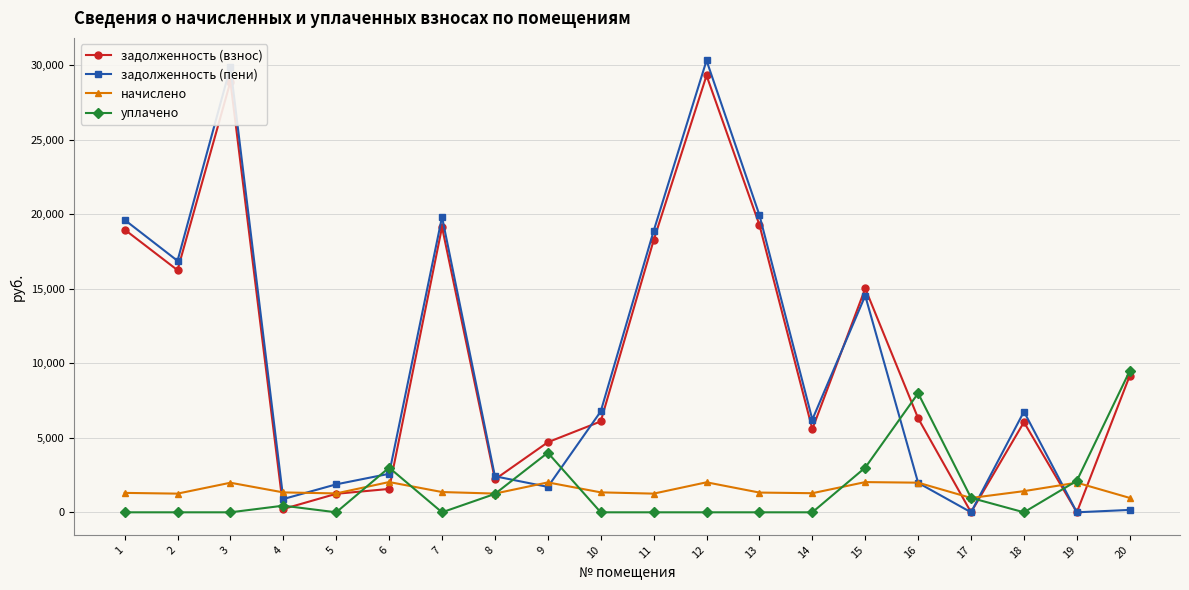

In задолженность (взнос), how many points are higher than both neighbors (excluding endpoints)?

5